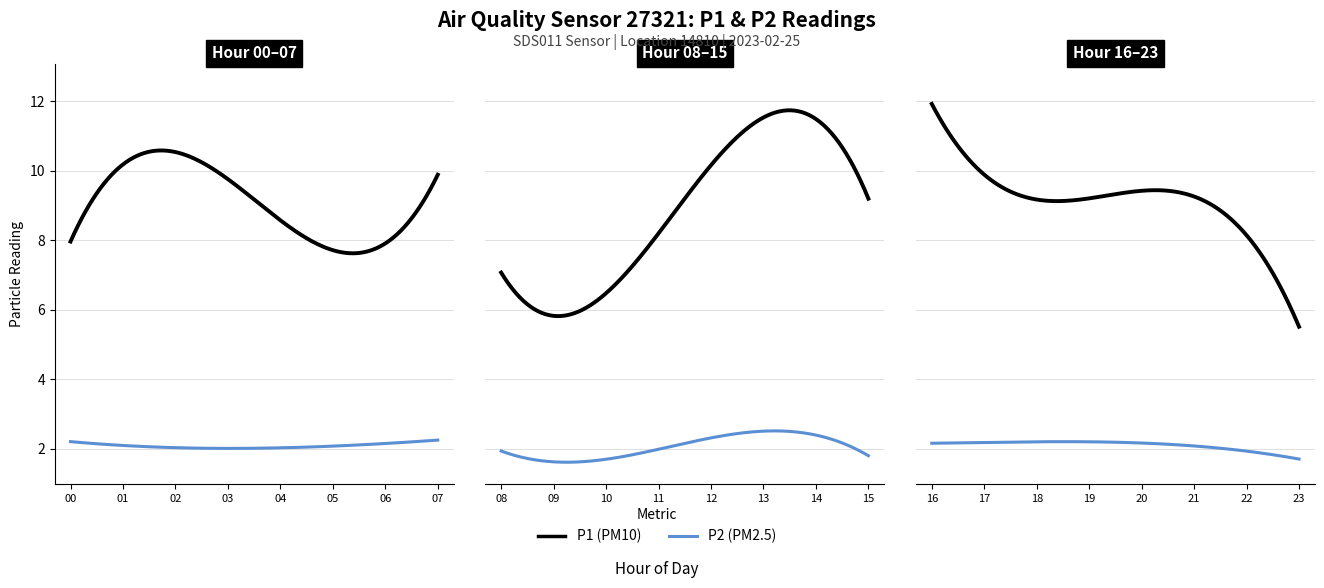

True or false: P1 and P2 cross at least once.

False